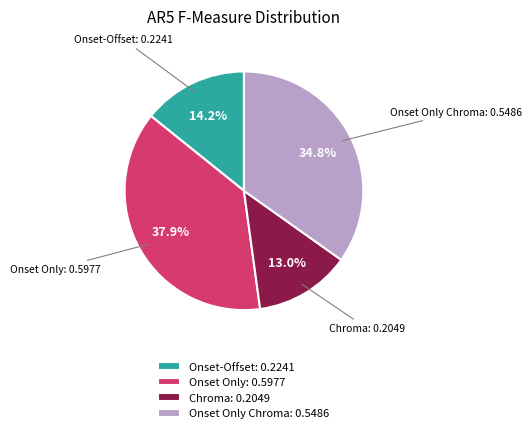

What is the smallest slice in the pie chart?

Chroma: 0.2049